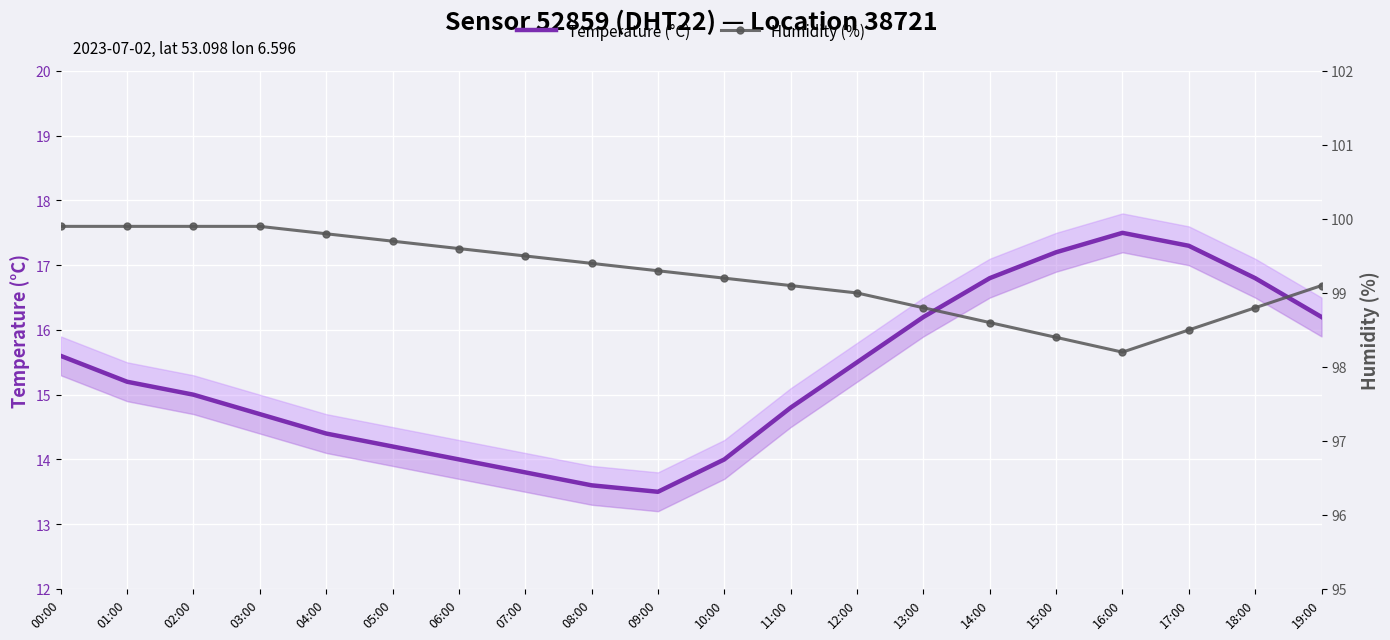

At which label does Temperature (°C) reach its minimum?

09:00